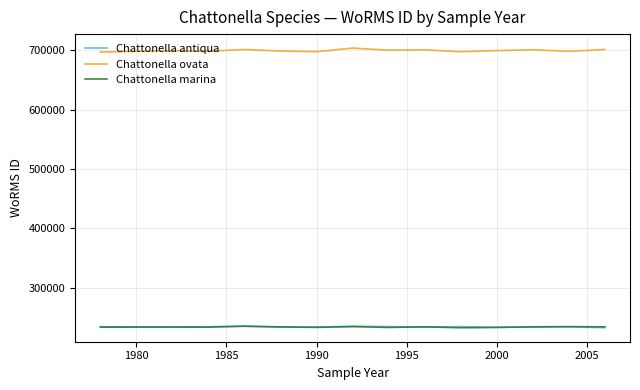

How many intersections are there between Chattonella antiqua and Chattonella marina?

5